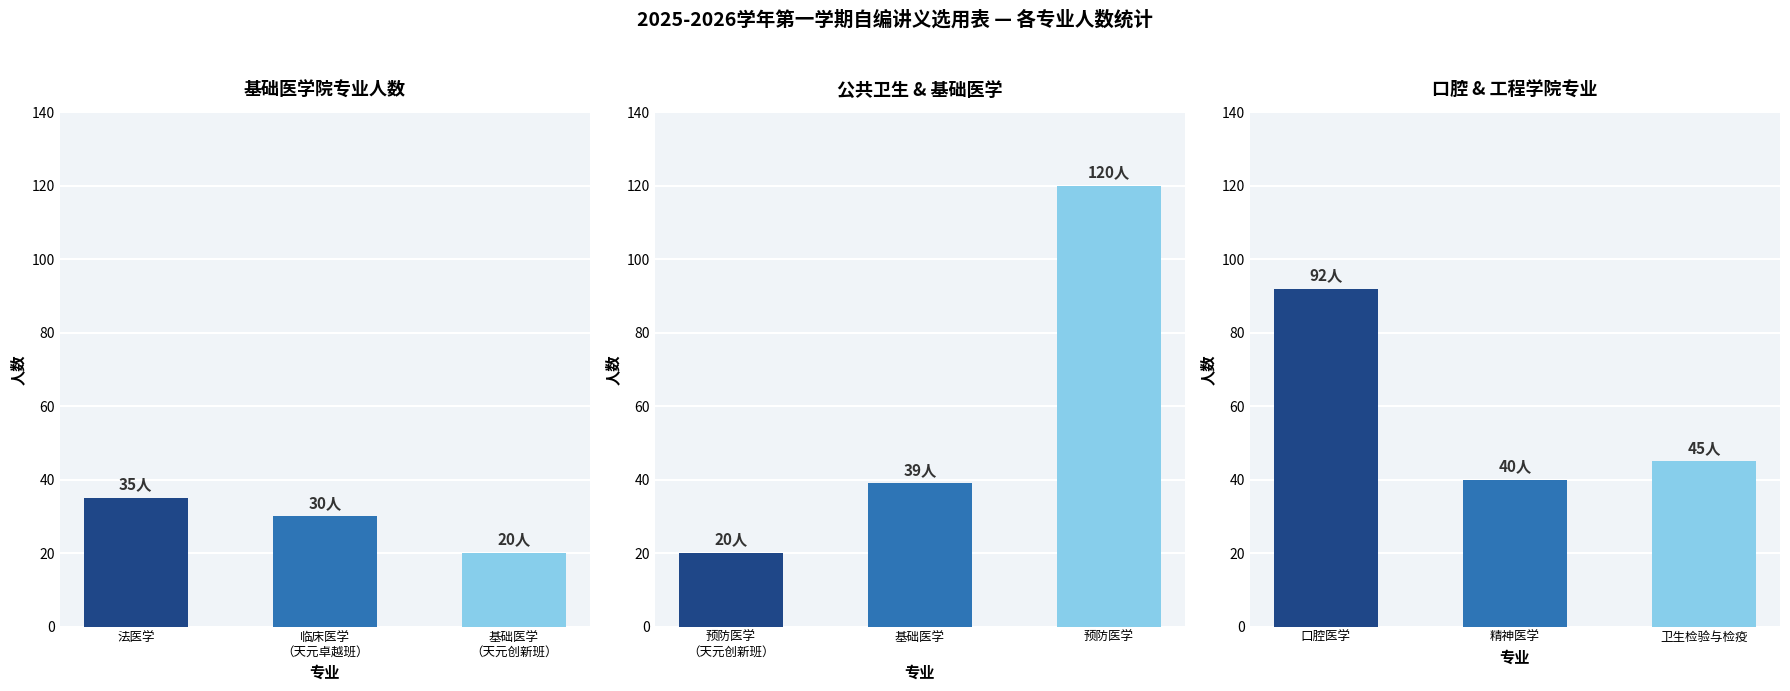

How many data points are above 39?

4